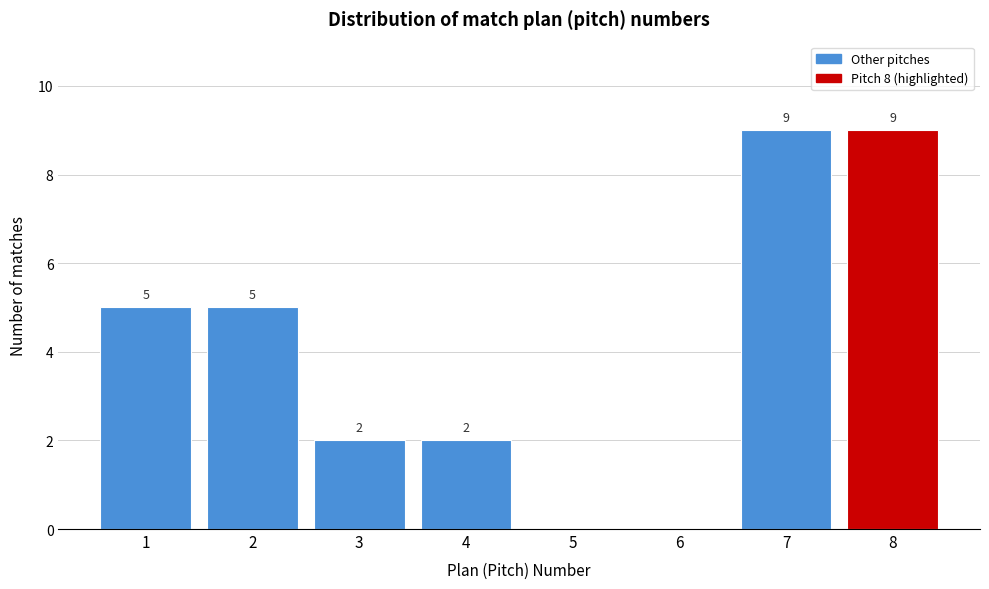

Reading right to left, what are all the values shown in this chart?

8=9	7=9	6=0	5=0	4=2	3=2	2=5	1=5